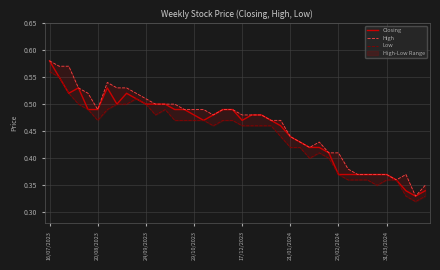

Which series has the widest spread of values?

Closing